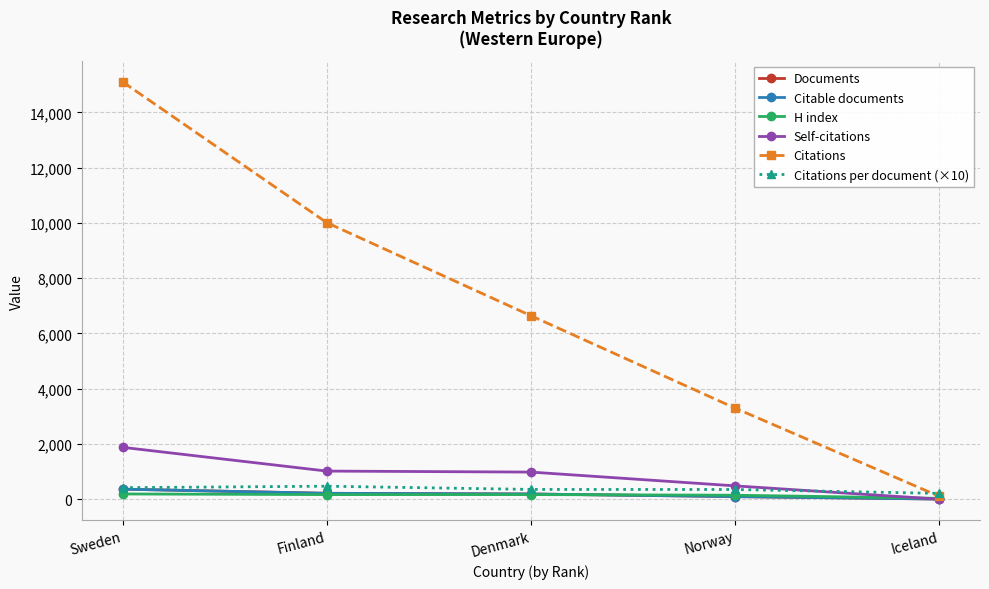

What is the highest value of the Citations per document (×10) series?

469.8